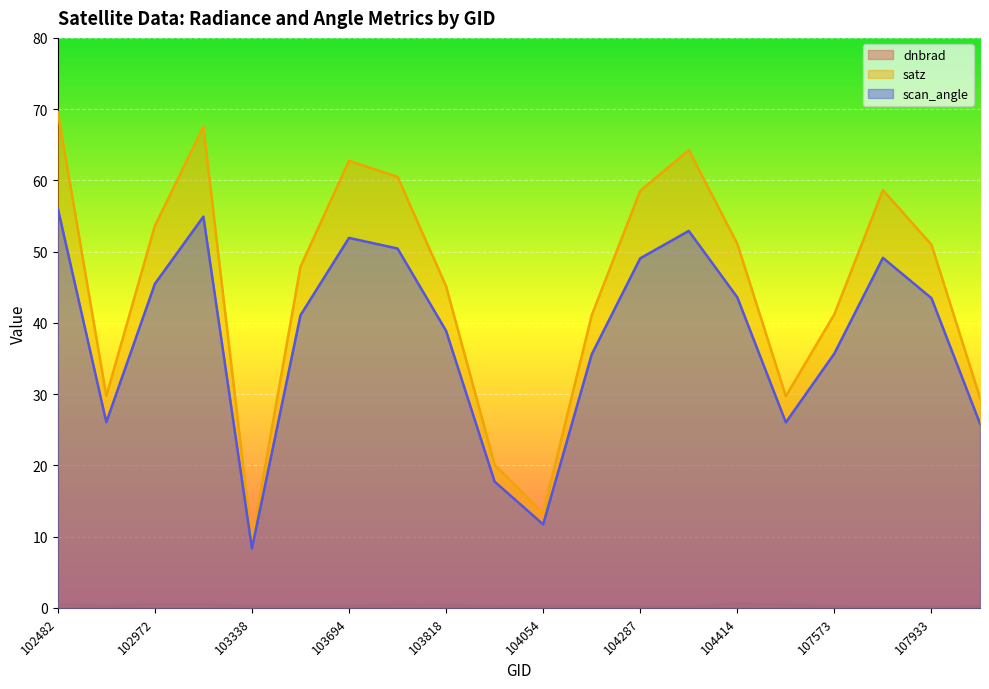

At how many categories does at least one series exceed 46?

11